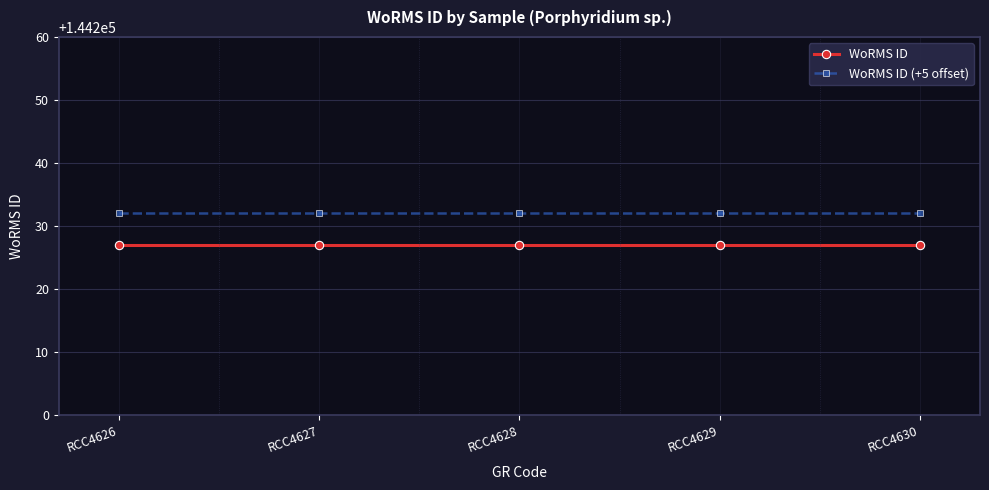

What is the minimum value shown in the chart?

144227